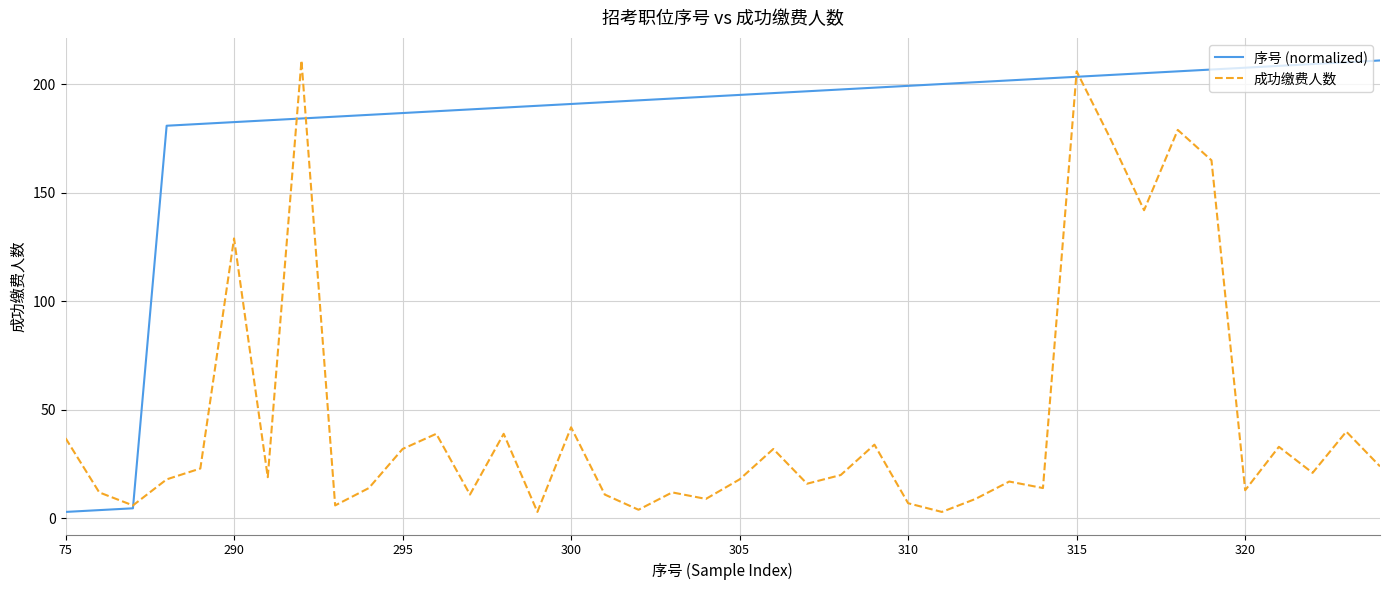

Which series has the largest total across all categories?

序号 (normalized)